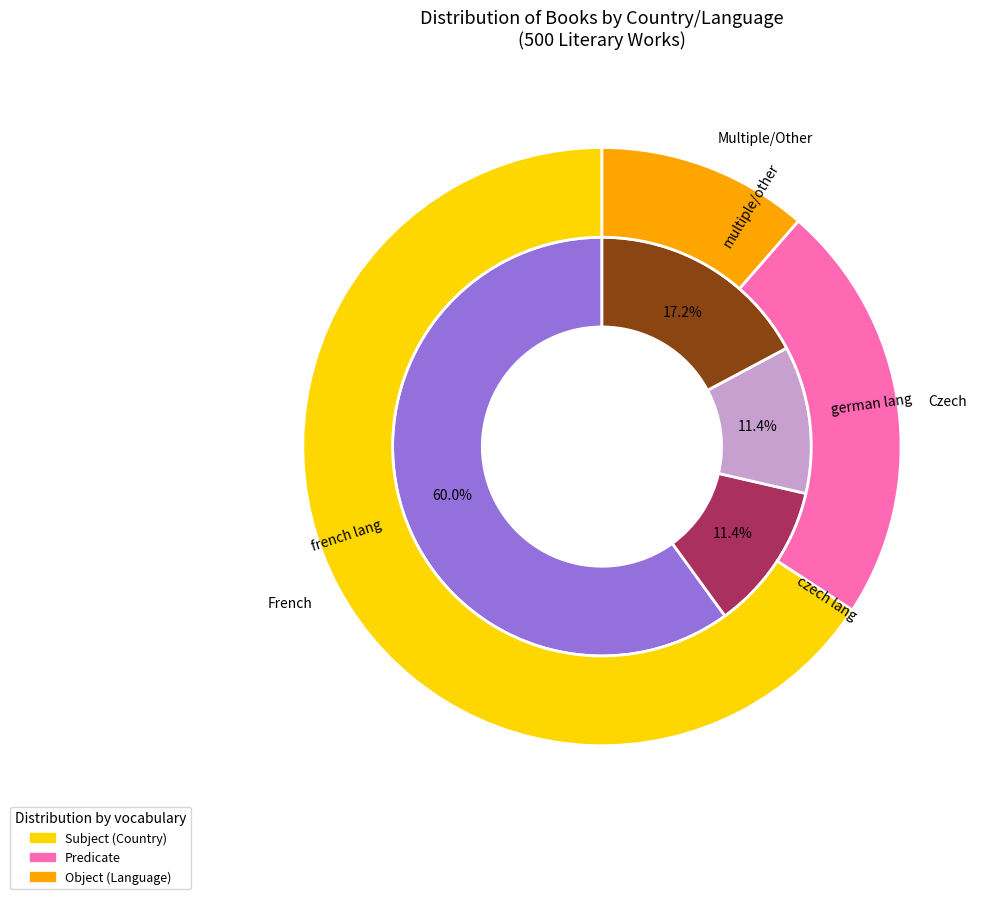

To the nearest percent, what is the average slice percentage?

33%